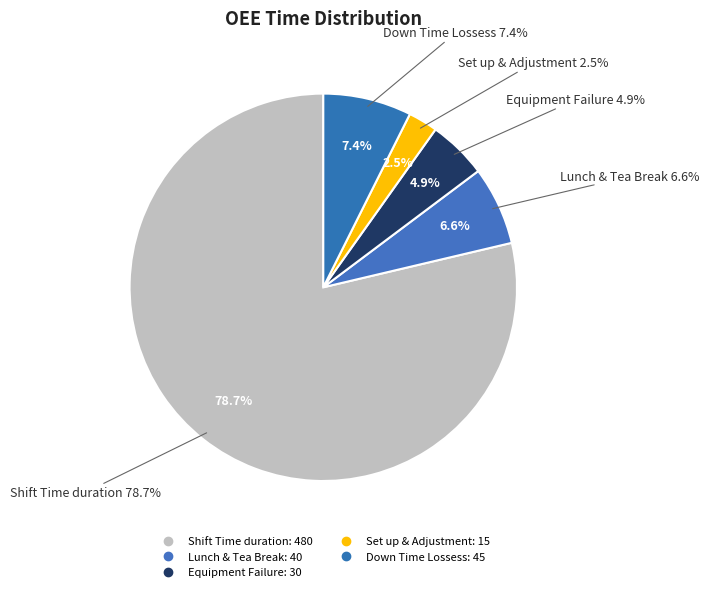

Approximately how many times larger is the value at Equipment Failure compared to Set up & Adjustment?

2.0